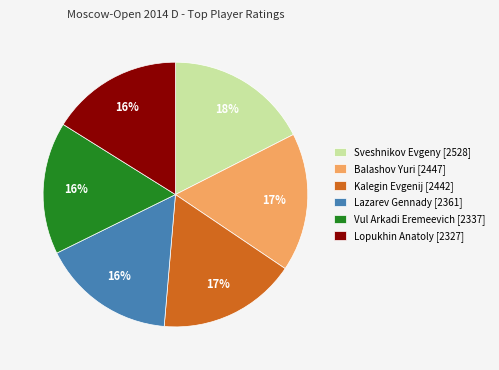

The Sveshnikov Evgeny [2528] slice represents 28% of the pie. True or false?

False